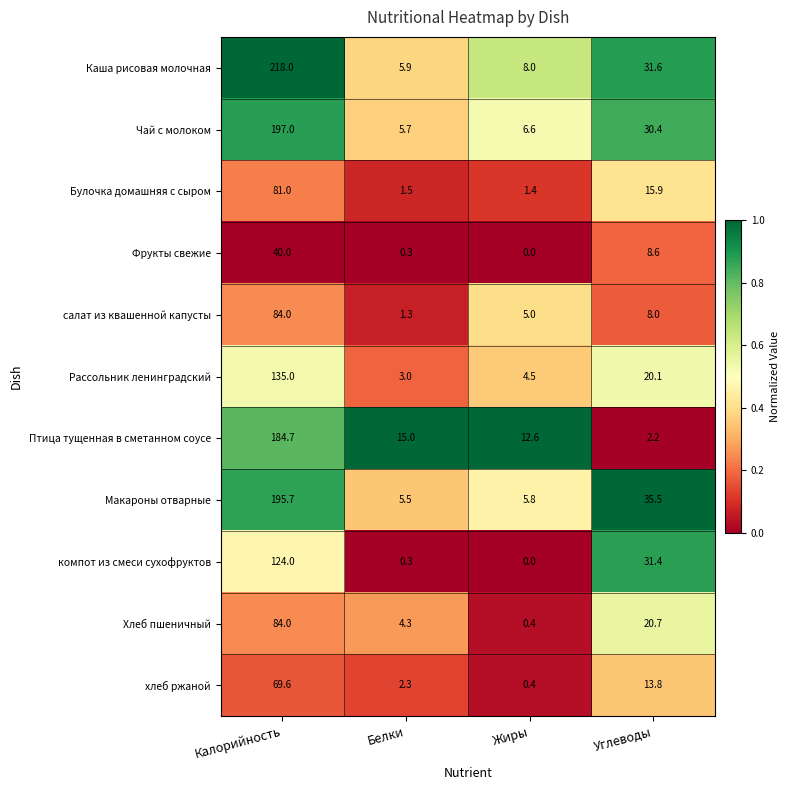

What is the average value of the Каша рисовая молочная series?

65.9